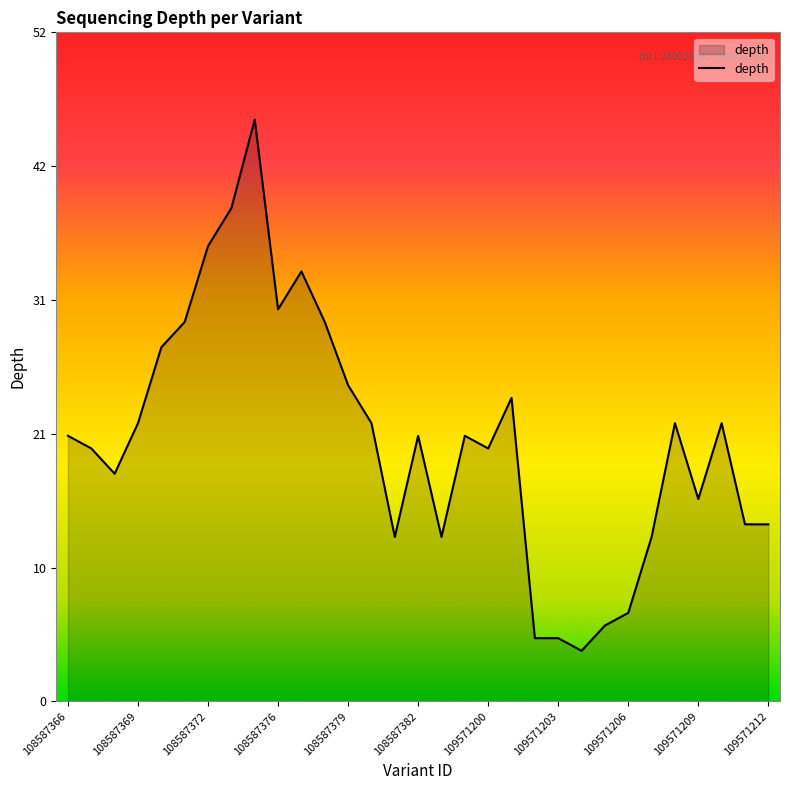

Is this an area chart (filled region under the line)?

Yes